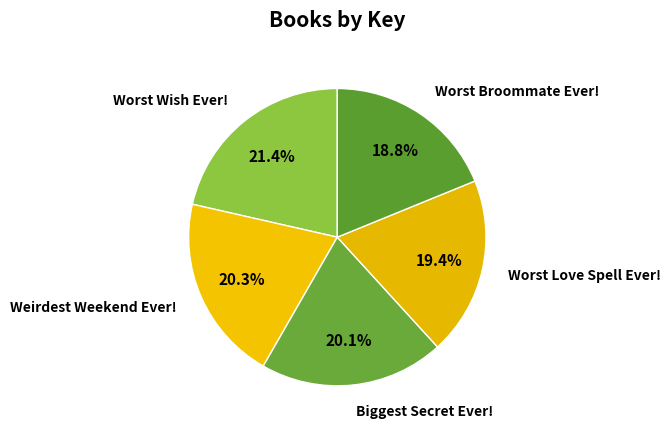

Approximately how many times larger is the value at Worst Wish Ever! compared to Biggest Secret Ever!?

1.1